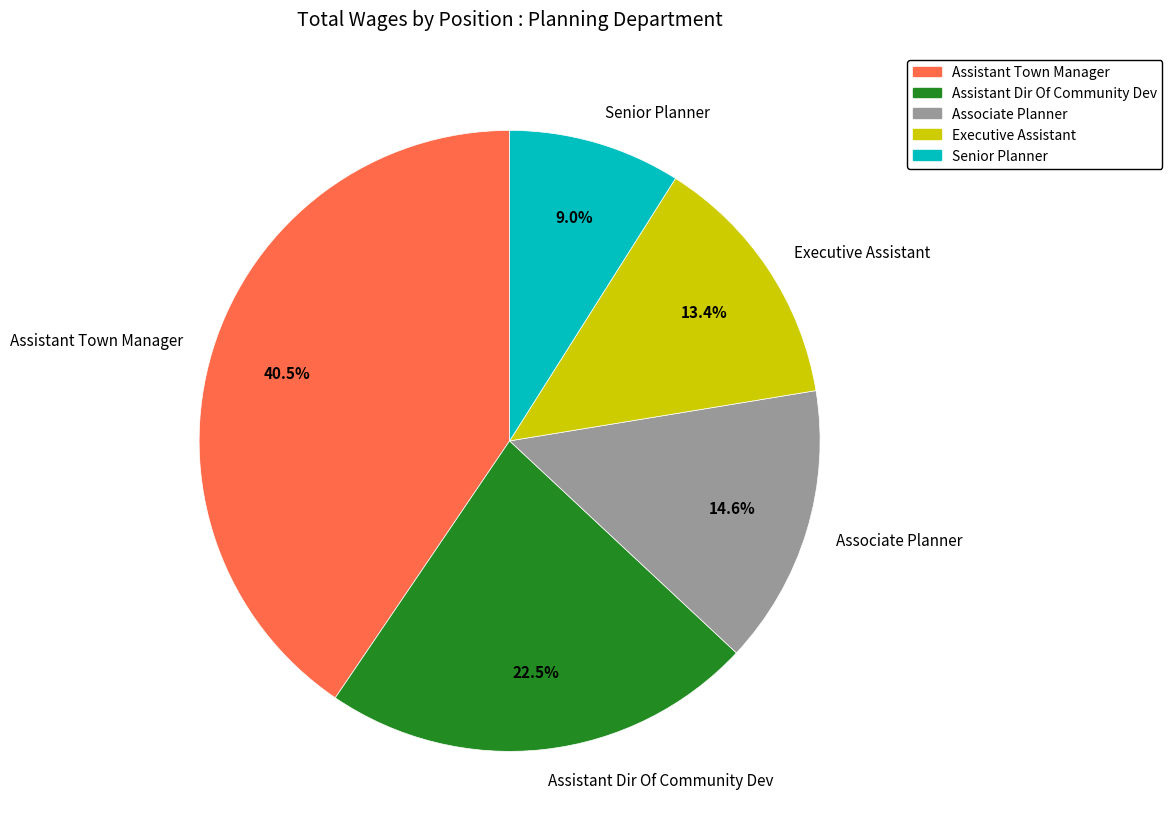

Is it true that Assistant Dir Of Community Dev is 30% of the pie?

False